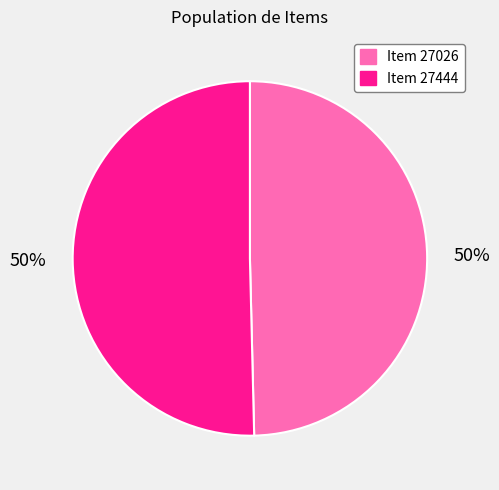

Count the number of slices in the pie.

2